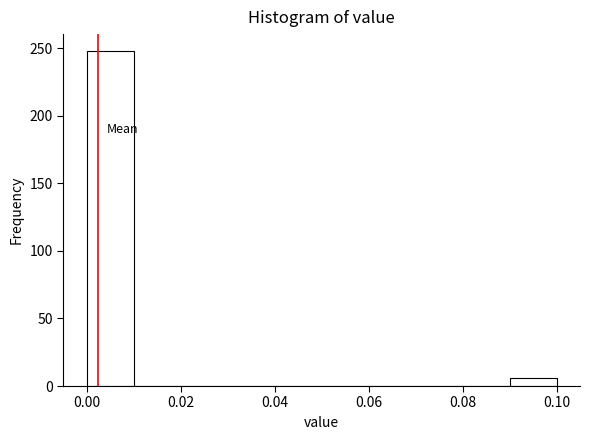

Reading left to right, list every bar in this chart as the range it spans on the x-axis followed by its height. The values are not printed on the chart, so give them approximately, as read against the axis.

0.00 to 0.01: 250
0.01 to 0.02: 0
0.02 to 0.03: 0
0.03 to 0.04: 0
0.04 to 0.05: 0
0.05 to 0.06: 0
0.06 to 0.07: 0
0.07 to 0.08: 0
0.08 to 0.09: 0
0.09 to 0.10: 5